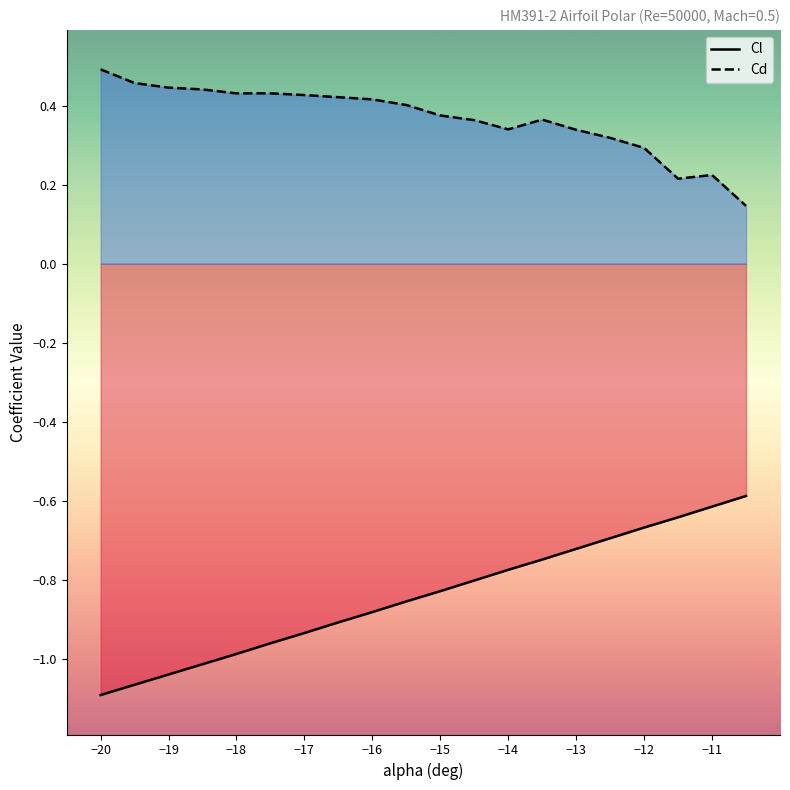

Does the chart have visible grid lines?

No